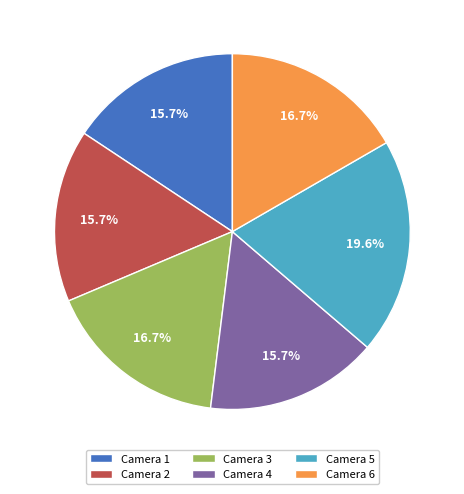

To the nearest percent, what percentage of the pie is Camera 3?

17%